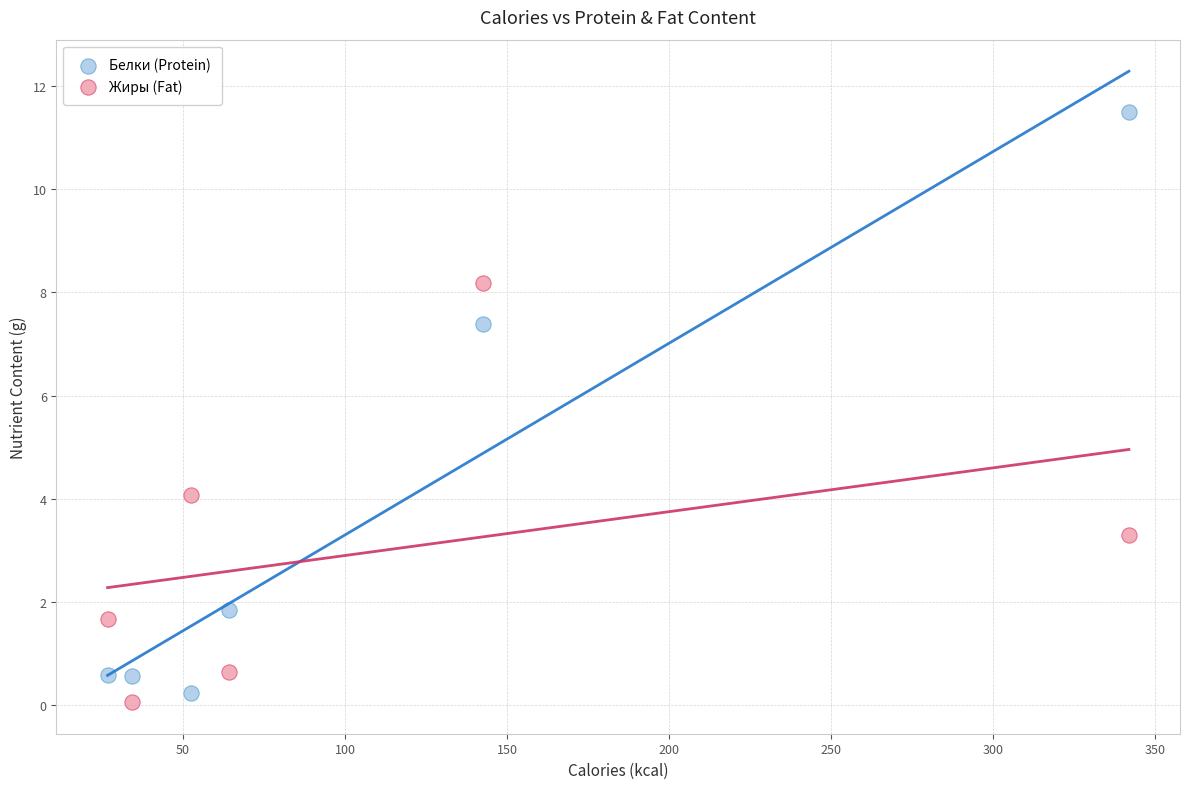

In the Белки (Protein) series, what Y value is closest to 5?

7.4